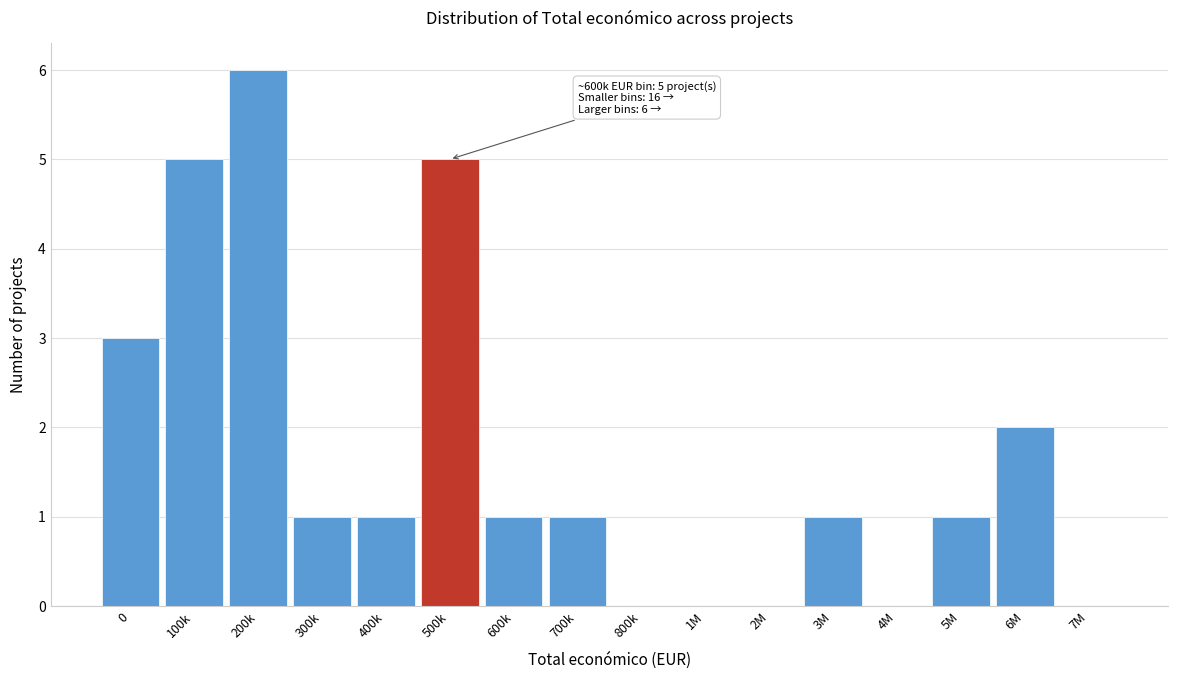

Reading right to left, what are all the values shown in this chart?

7M=0	6M=2	5M=1	4M=0	3M=1	2M=0	1M=0	800k=0	700k=1	600k=1	500k=5	400k=1	300k=1	200k=6	100k=5	0=3